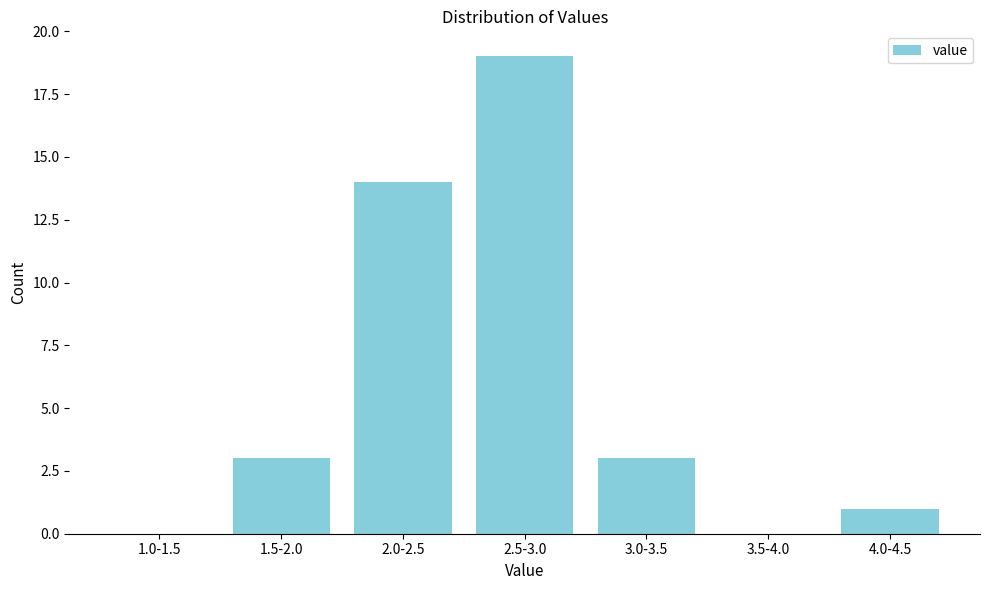

Reading left to right, what are all the values shown in this chart?

1.0-1.5=0	1.5-2.0=3	2.0-2.5=14	2.5-3.0=19	3.0-3.5=3	3.5-4.0=0	4.0-4.5=1